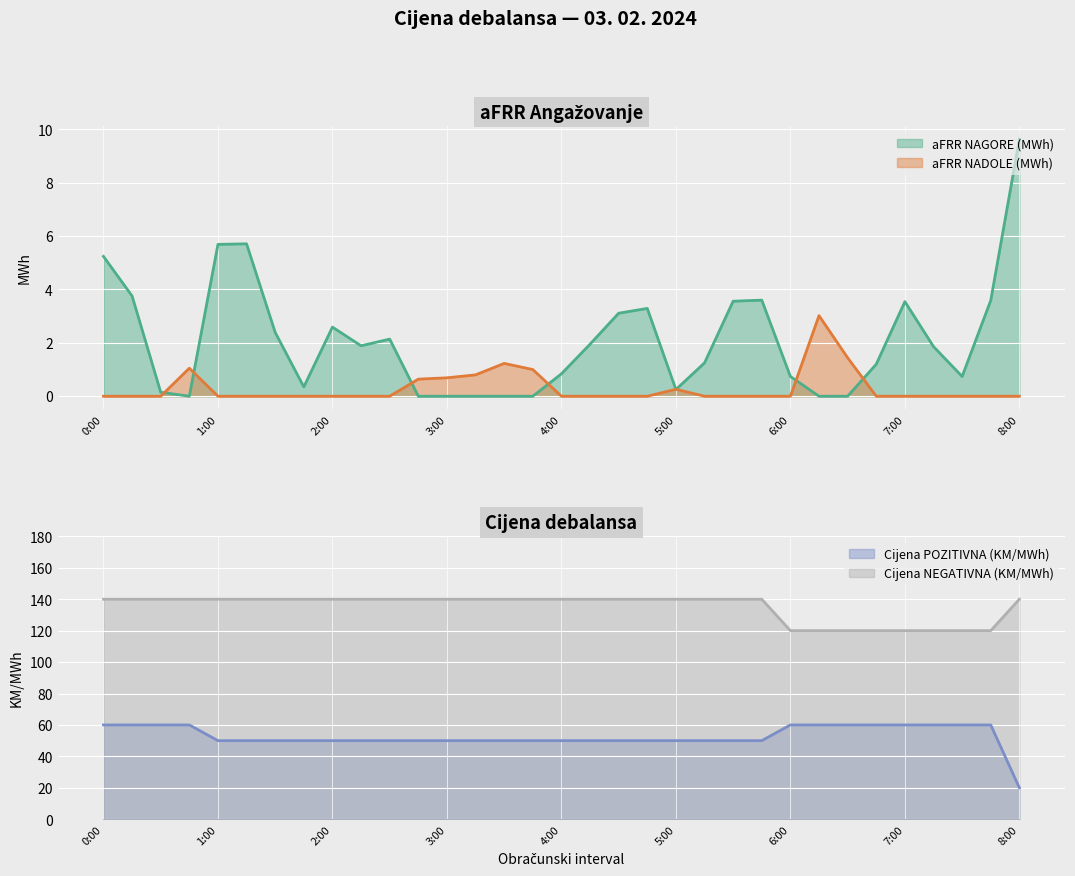

At which label does Cijena NEGATIVNA (KM/MWh) reach its minimum?

6:00